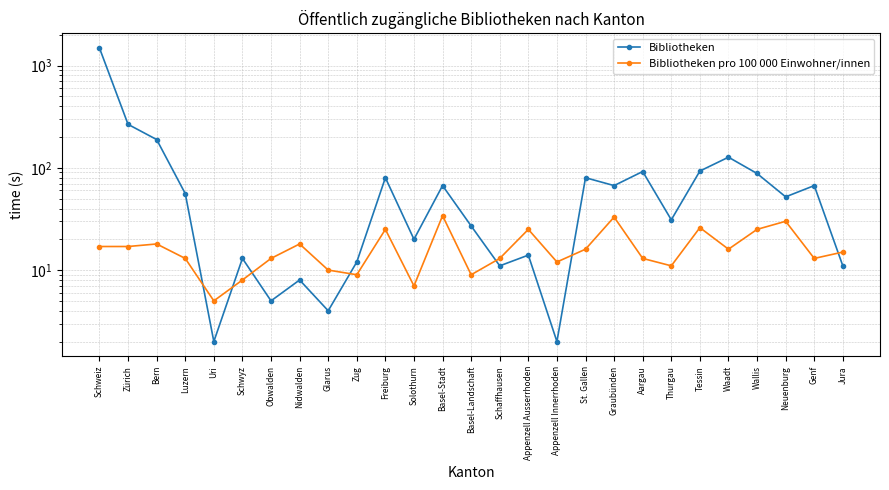

What is the sum of all Bibliotheken values?

2968